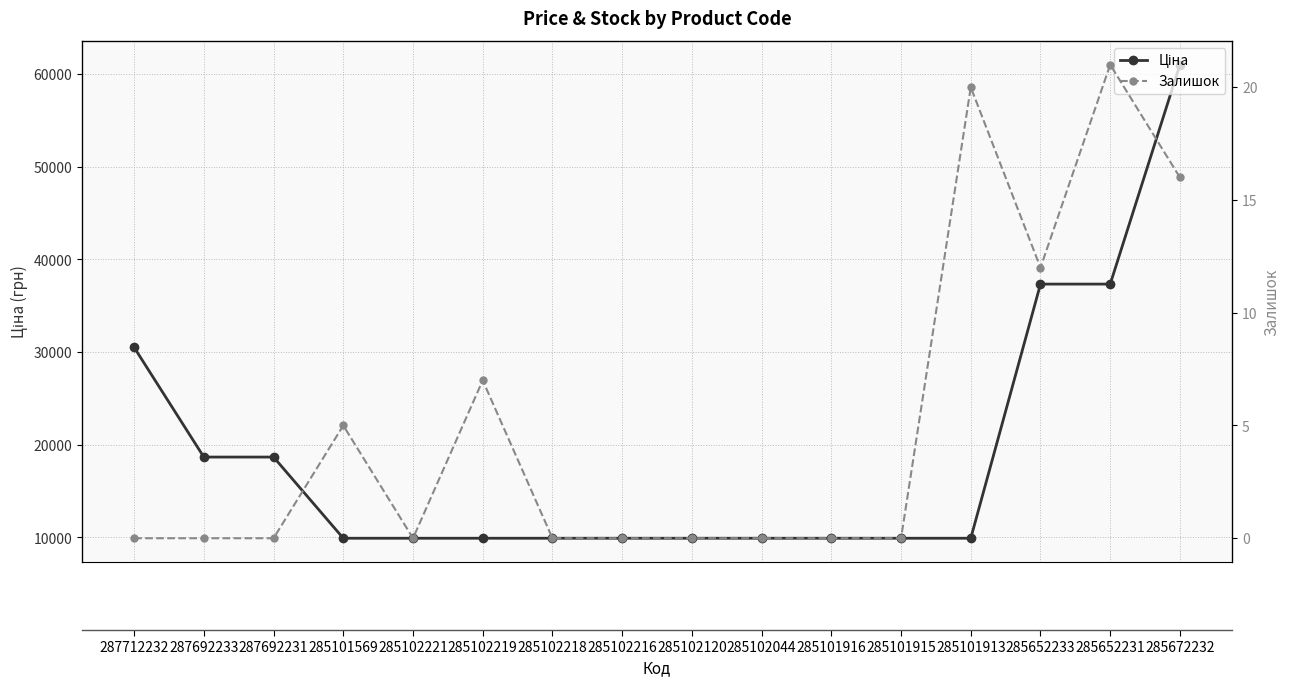

The Залишок series shows 16.0 at 285672232. True or false?

True